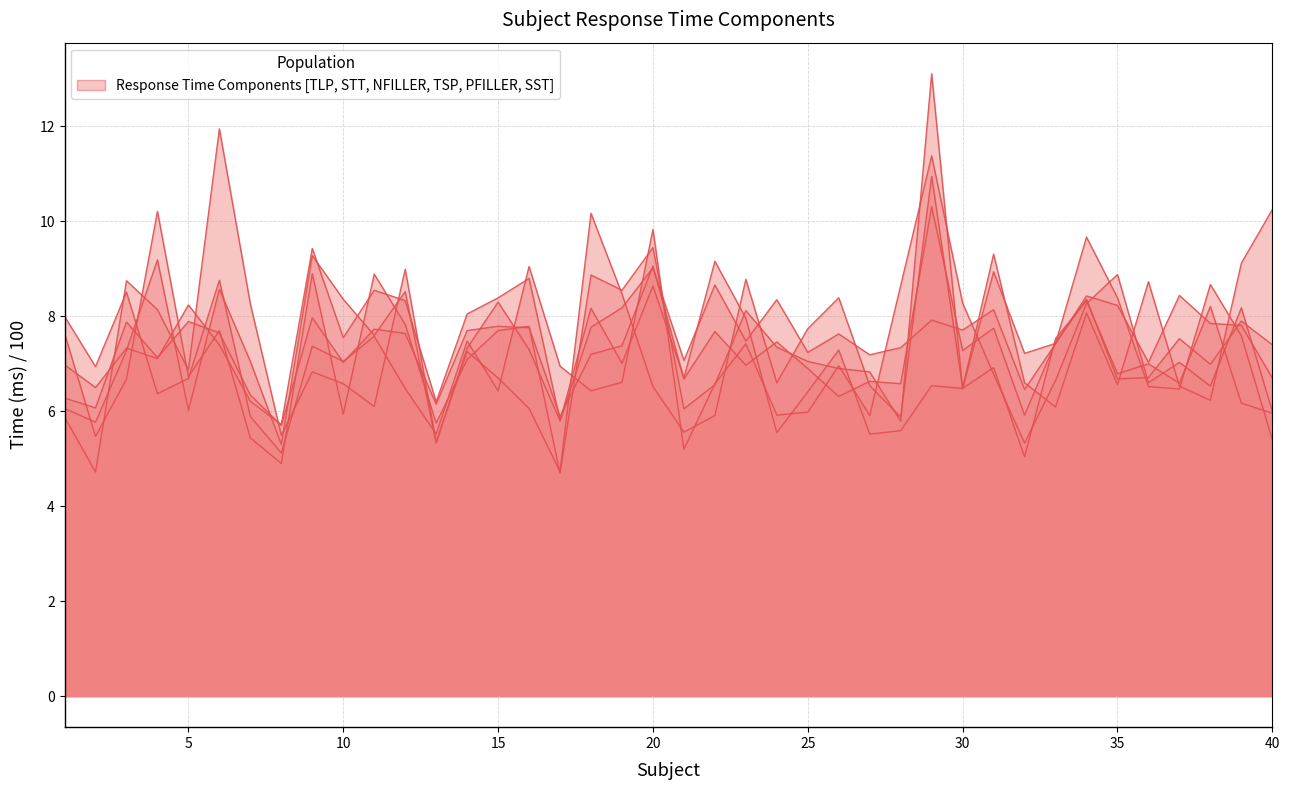

At which category does STT reach its first local peak?

4